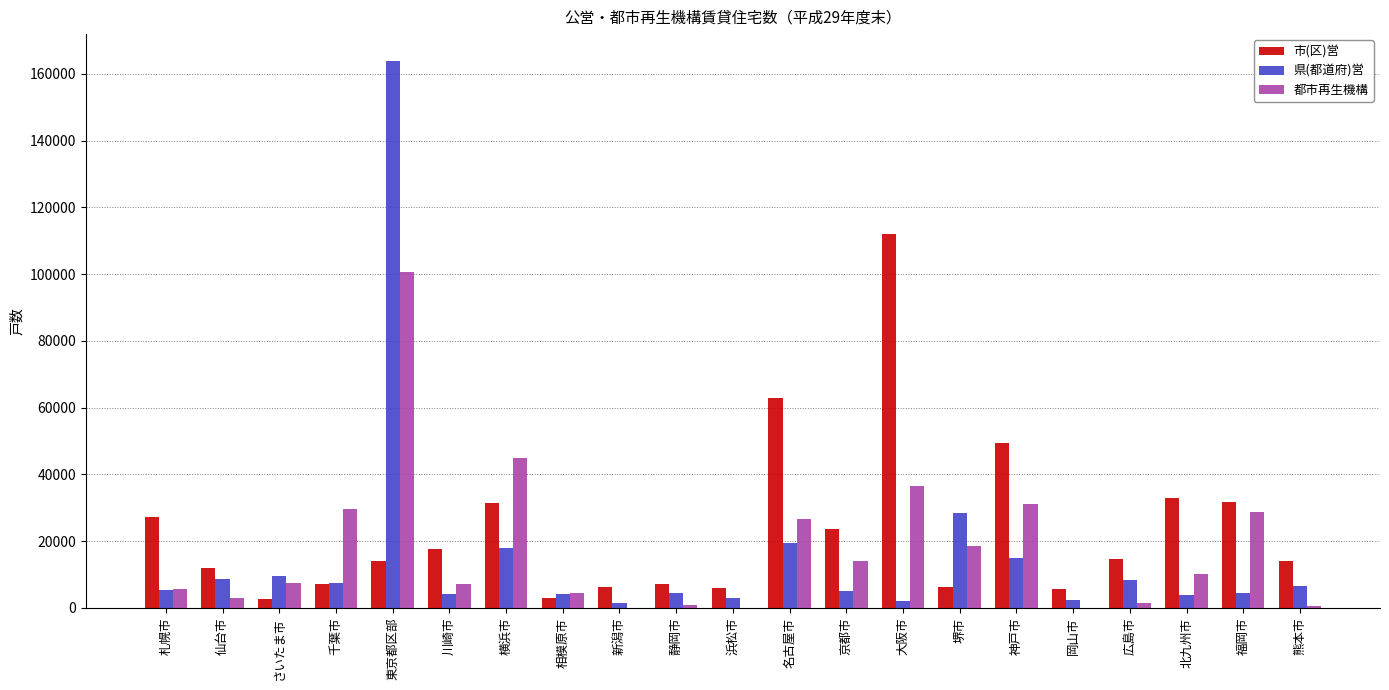

What is the sum of all 都市再生機構 values?

370624